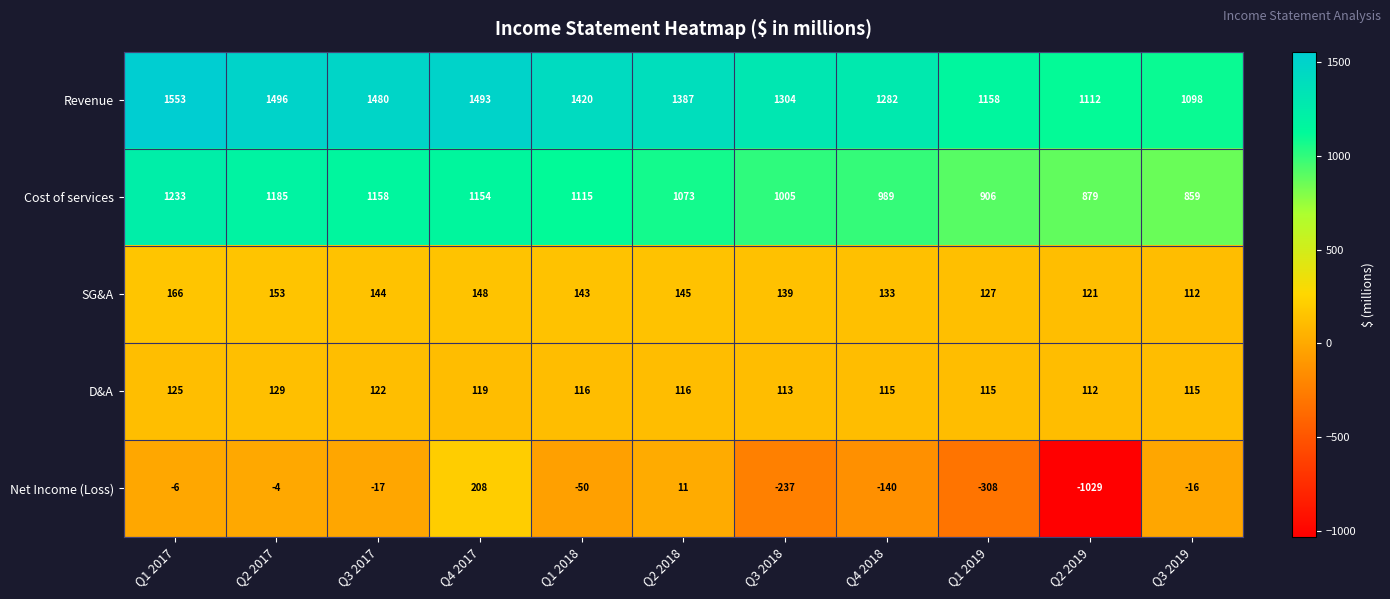

The value of Cost of services at Q1 2017 is 2165. True or false?

False